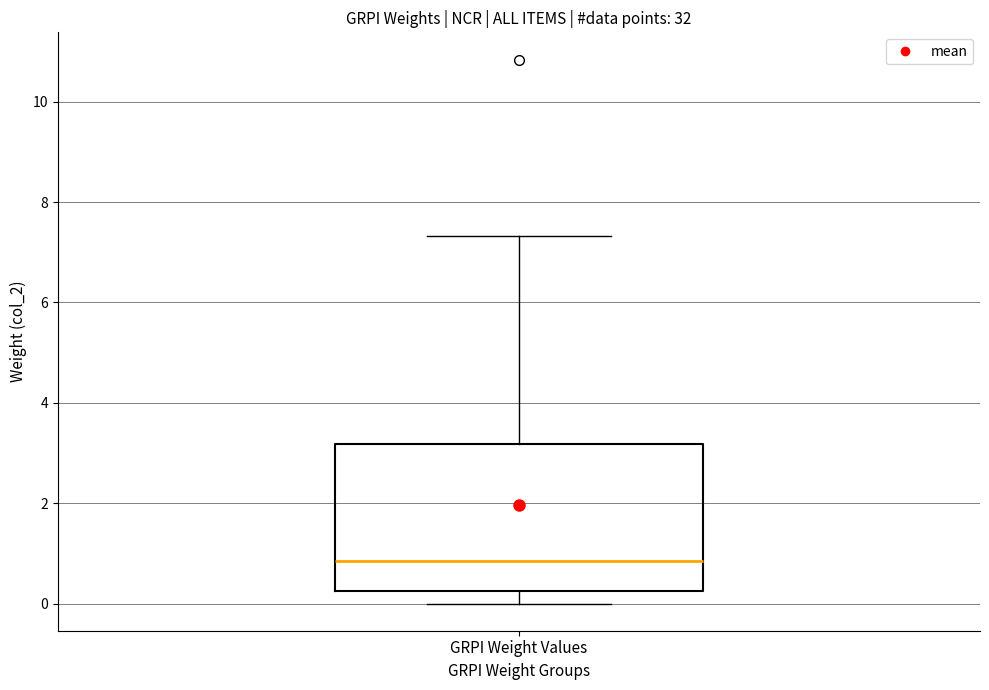

Transcribe this box plot: give where the median line is, the range the box spans, and where the two whiskers end, as read against the y-axis. The values are not printed on the chart, so give them approximately, as read against the axis.

median 0.8, box 0.2 to 3.2, whiskers 0.0 to 7.4